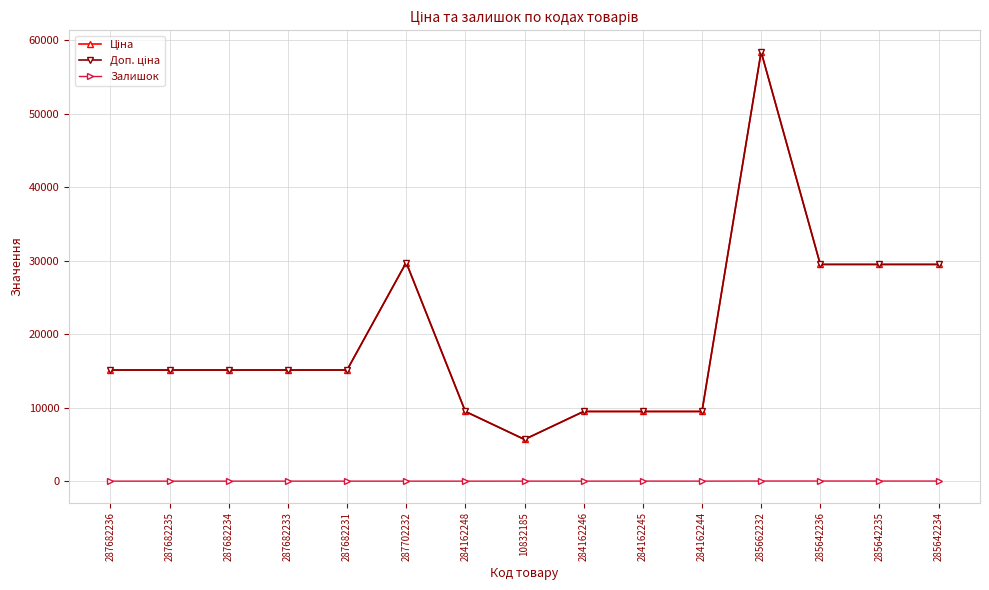

What is the difference between the highest and lowest values at 287682233?

15120.0